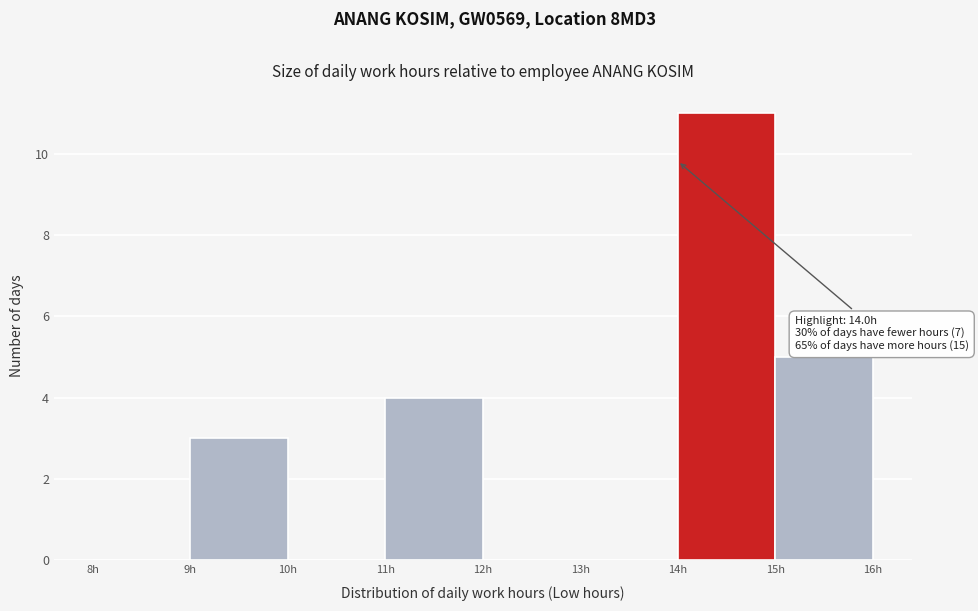

Which range on the x-axis has the tallest bar?

14 to 15